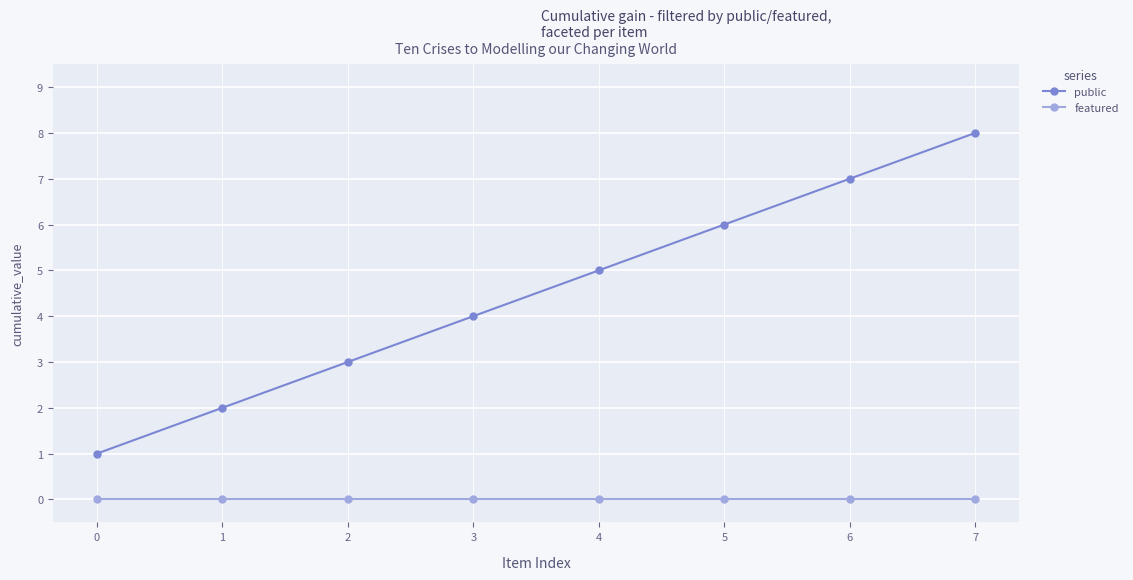

True or false: featured has a value of 0 at 7.

True